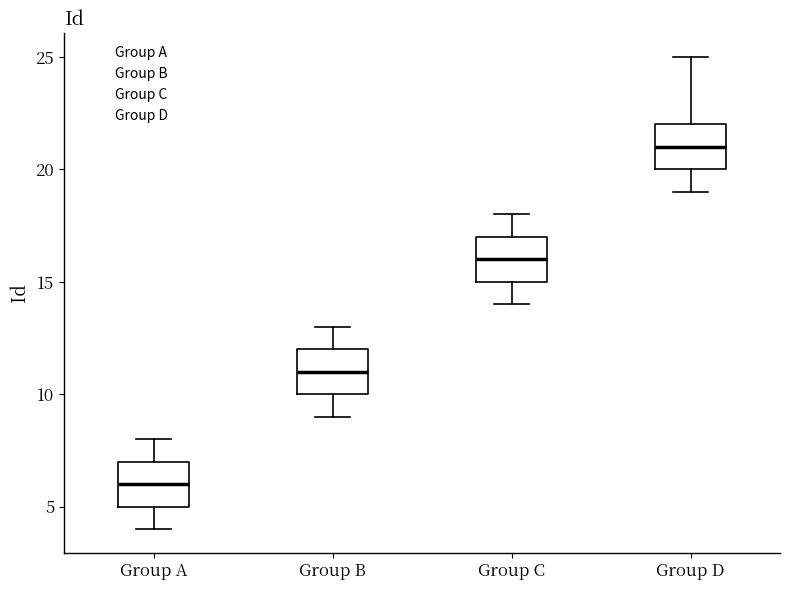

Reading left to right, transcribe this box plot: for each box, give where its median line is, the range the box spans, and where its two whiskers end, as read against the y-axis. The values are not printed on the chart, so give them approximately, as read against the axis.

Group A: median 6, box 5 to 7, whiskers 4 to 8
Group B: median 11, box 10 to 12, whiskers 9 to 13
Group C: median 16, box 15 to 17, whiskers 14 to 18
Group D: median 21, box 20 to 22, whiskers 19 to 25